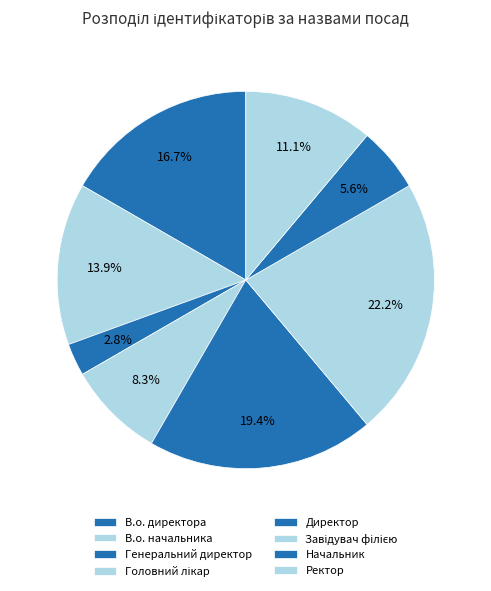

Which slice is the smallest?

Генеральний директор